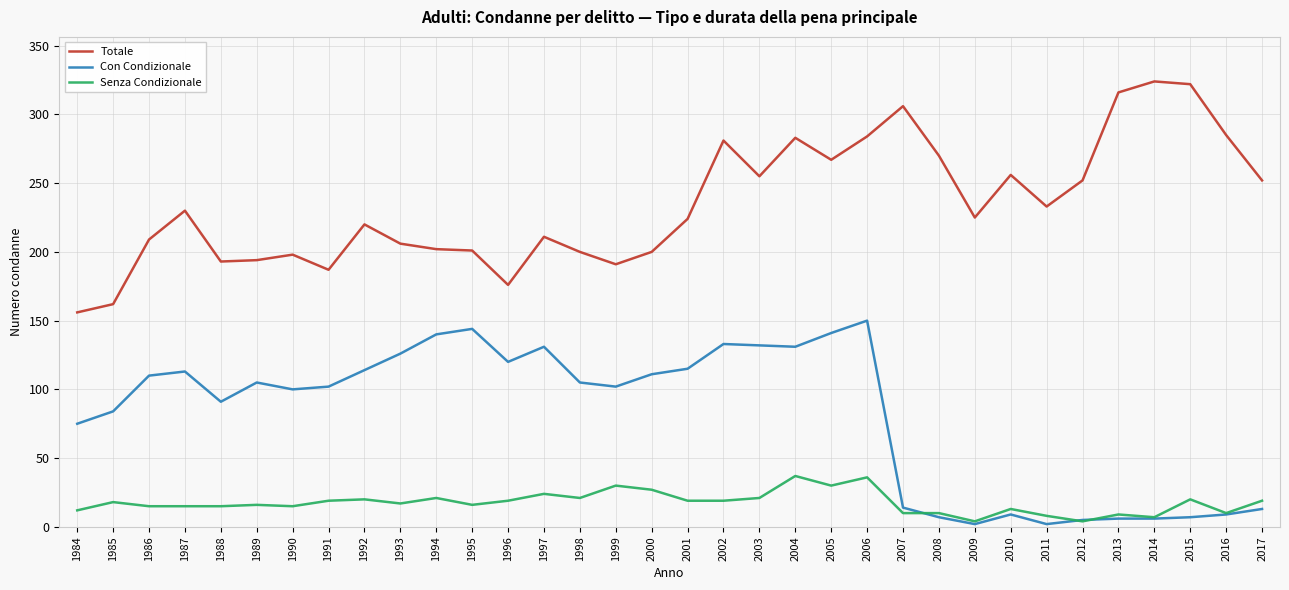

True or false: Totale and Con Condizionale intersect in this chart.

False